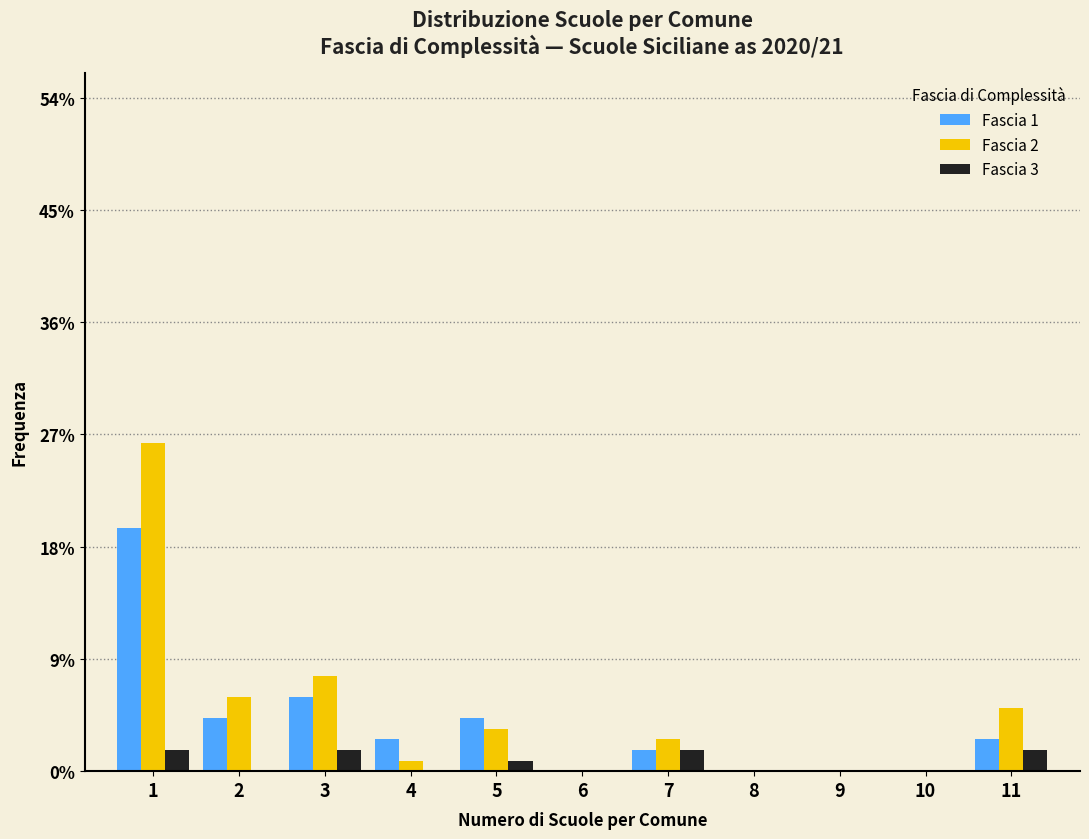

The Fascia 2 series shows 0.0 at 6. True or false?

True